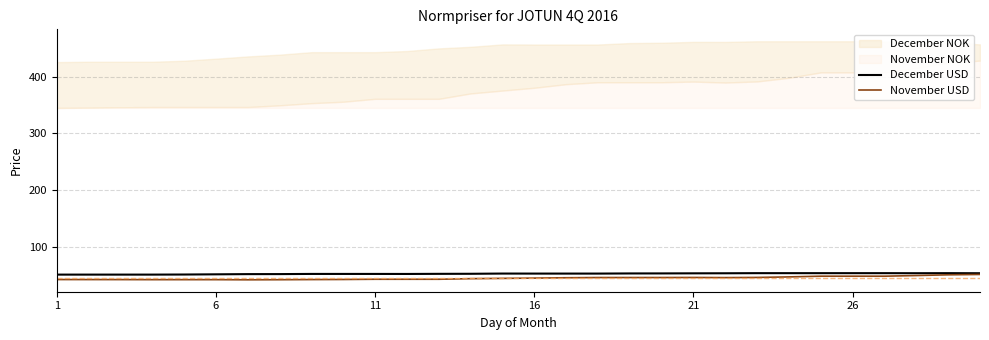

What is the total value across all series at 18?

98.3